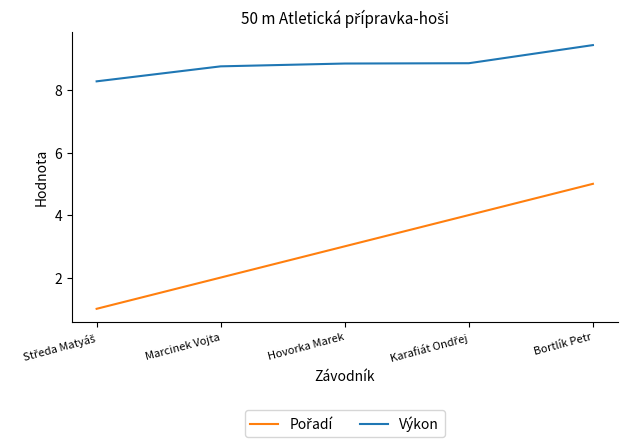

What is the difference between the maximum and minimum values in the Výkon series?

1.2